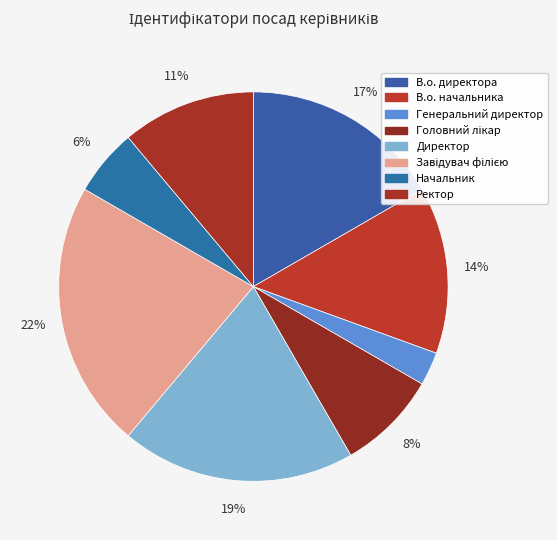

How many segments does this pie chart have?

8